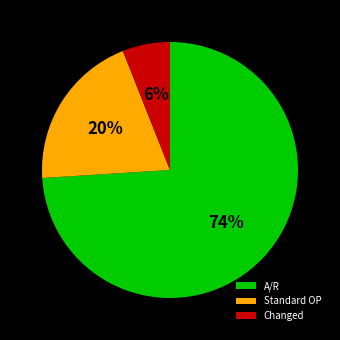

What percentage is the Standard OP slice, to the nearest percent?

20%